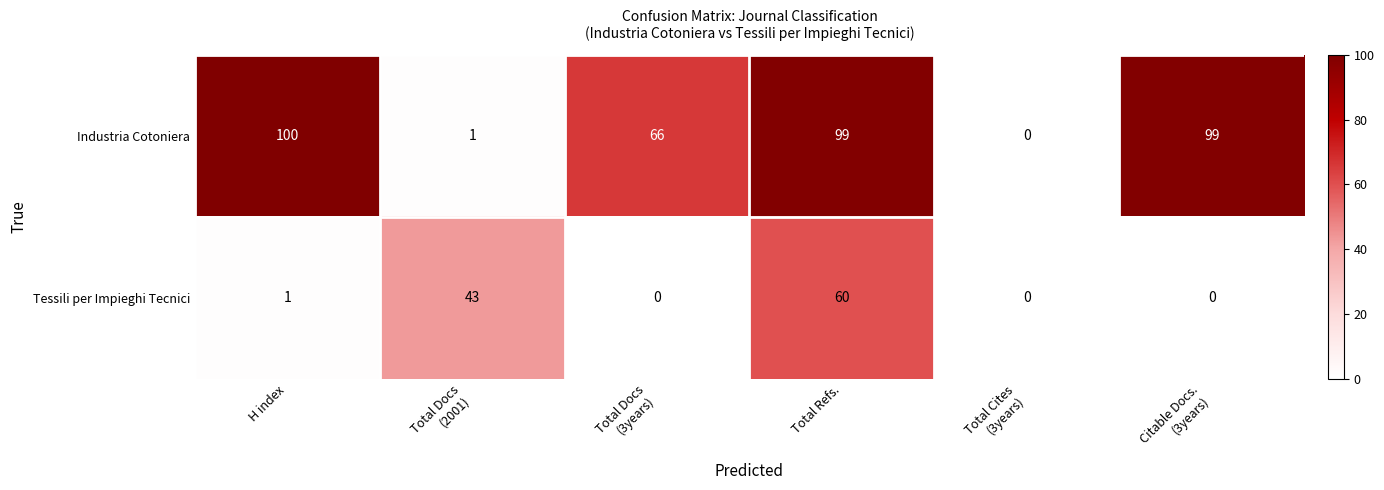

Which series has the largest range (max minus min)?

Industria Cotoniera